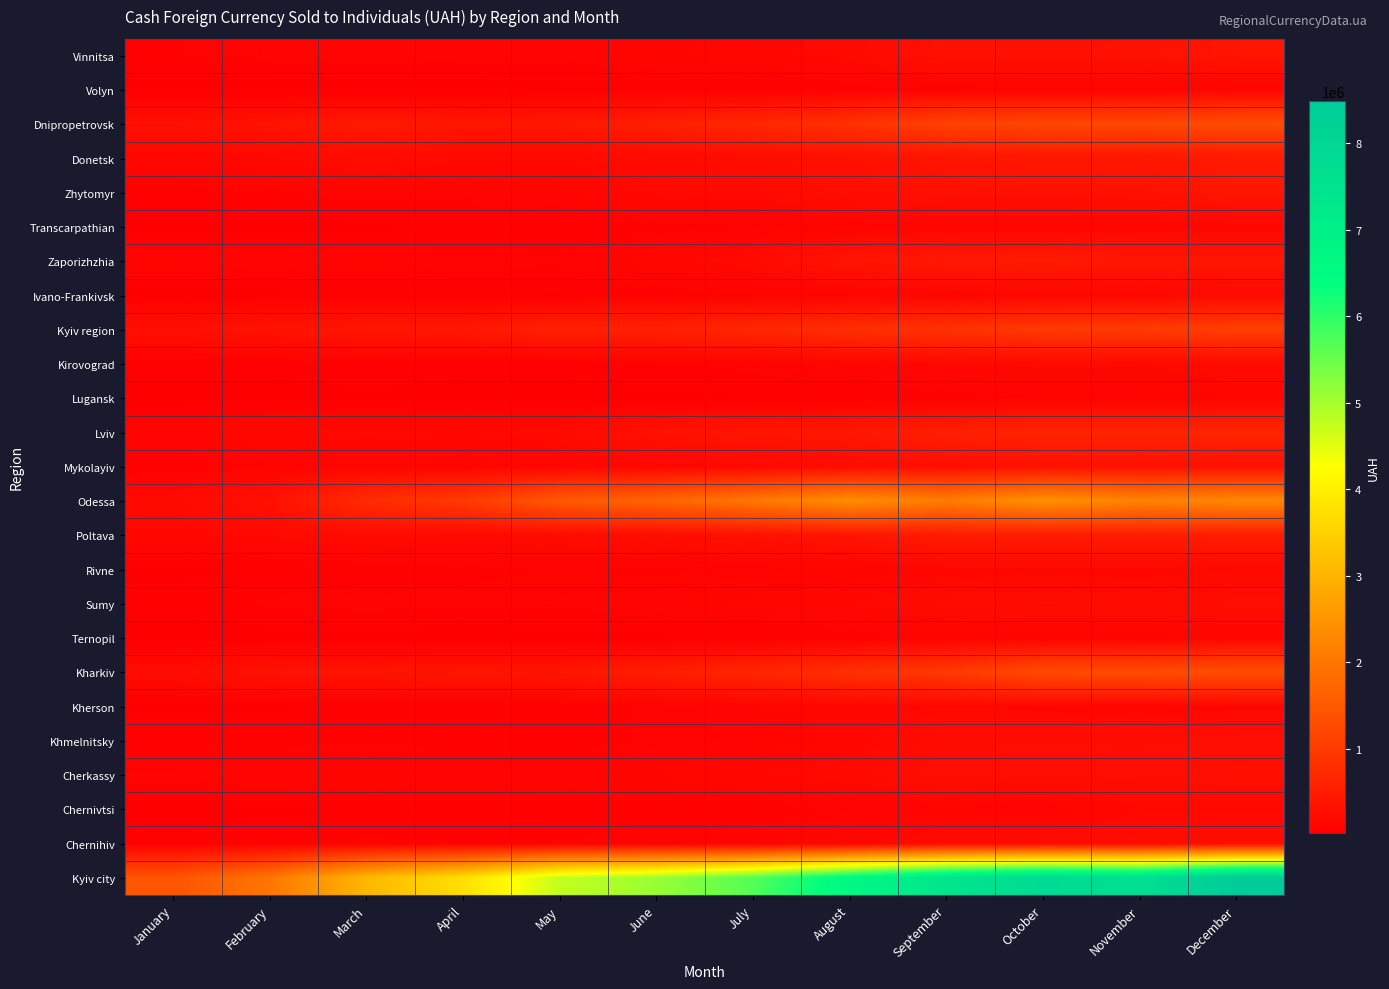

How many data points does each series have?

12